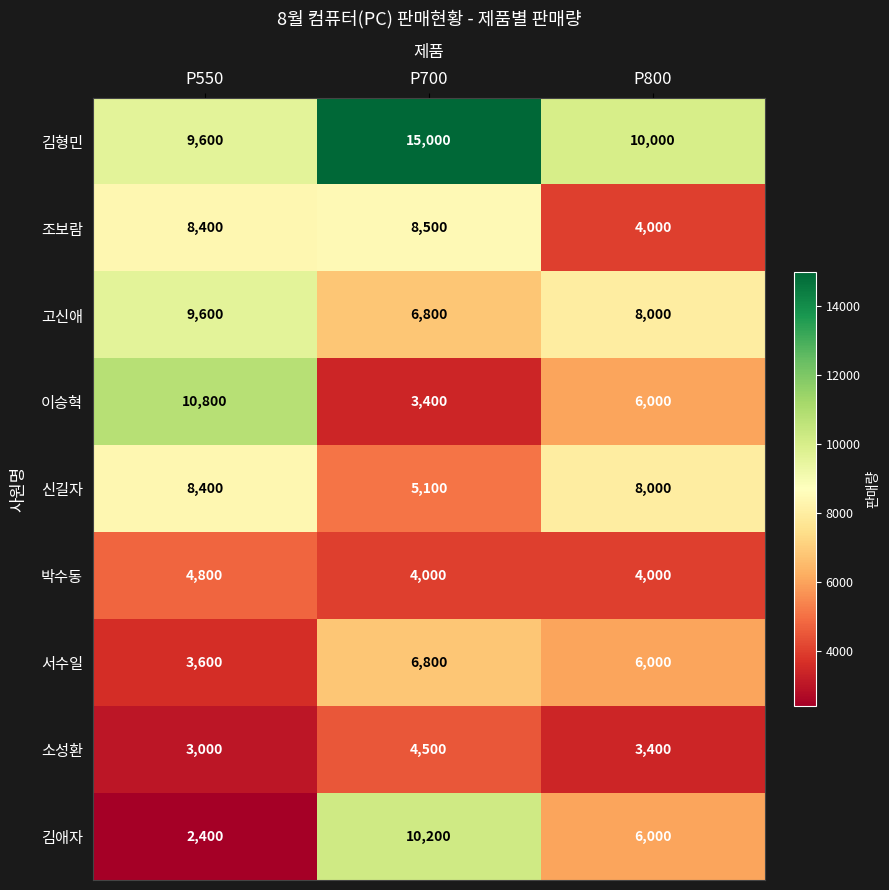

The 박수동 series shows 1307 at P700. True or false?

False